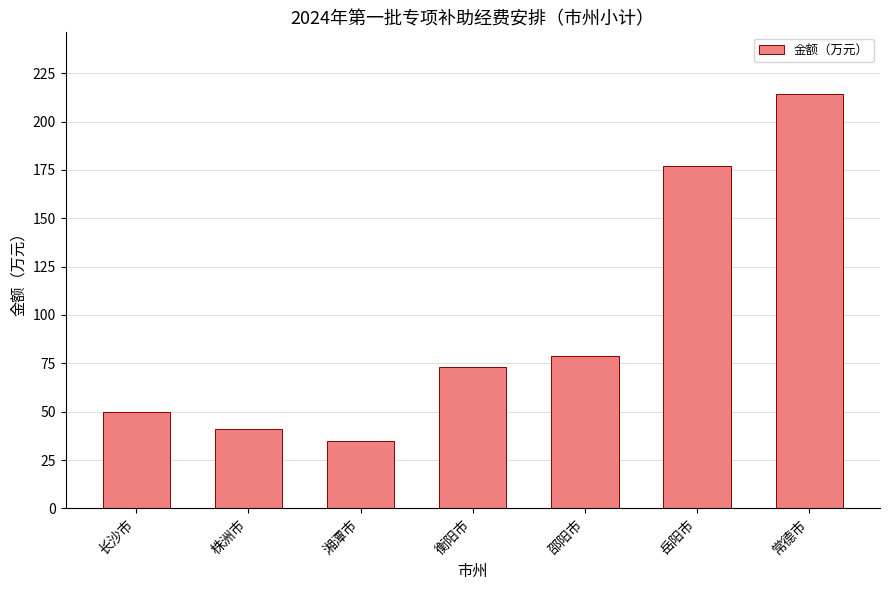

The value at 邵阳市 is 79. True or false?

True